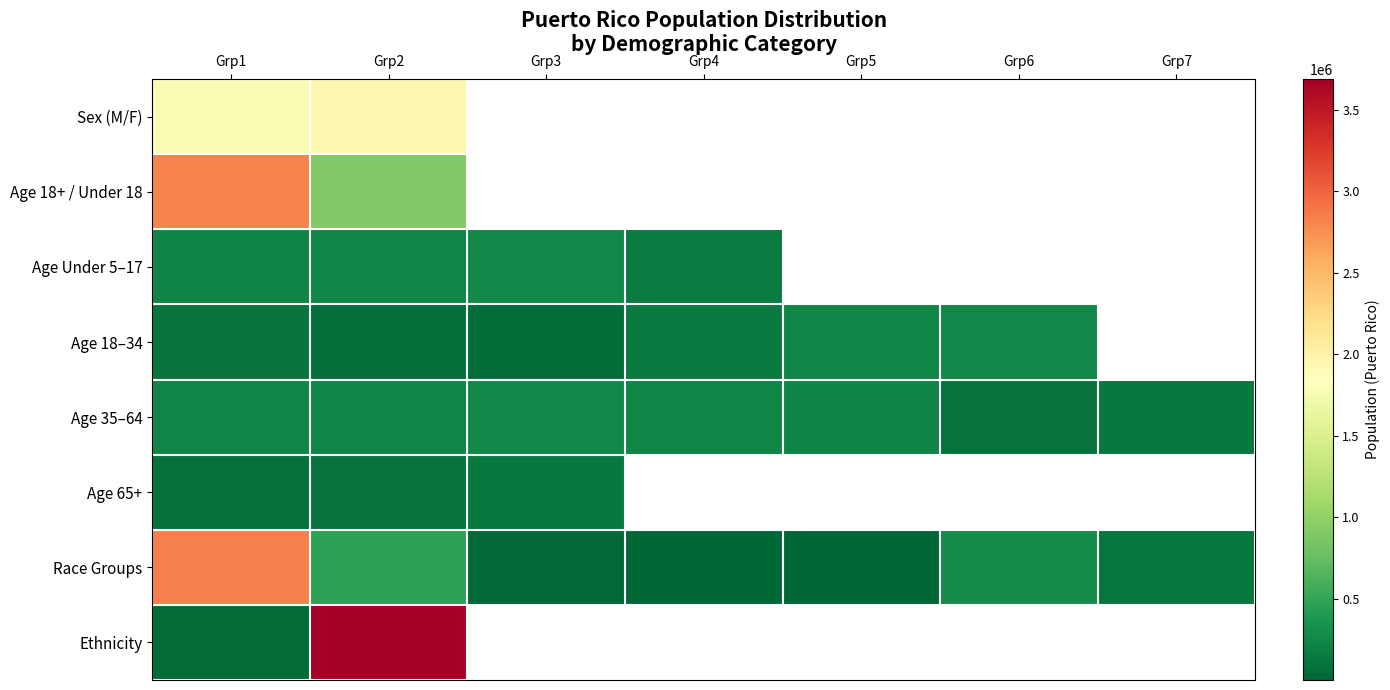

Between Grp2 and Grp6, which is larger?

Grp2